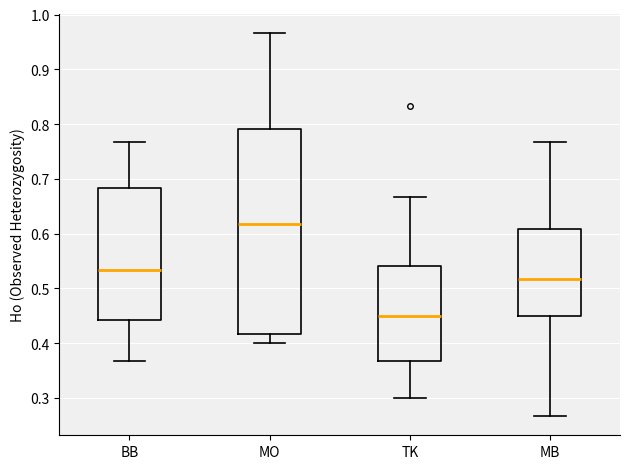

Reading left to right, transcribe this box plot: for each box, give where its median line is, the range the box spans, and where its two whiskers end, as read against the y-axis. The values are not printed on the chart, so give them approximately, as read against the axis.

BB: median 0.53, box 0.44 to 0.68, whiskers 0.37 to 0.77
MO: median 0.62, box 0.42 to 0.79, whiskers 0.40 to 0.97
TK: median 0.45, box 0.37 to 0.54, whiskers 0.30 to 0.67
MB: median 0.52, box 0.45 to 0.61, whiskers 0.27 to 0.77